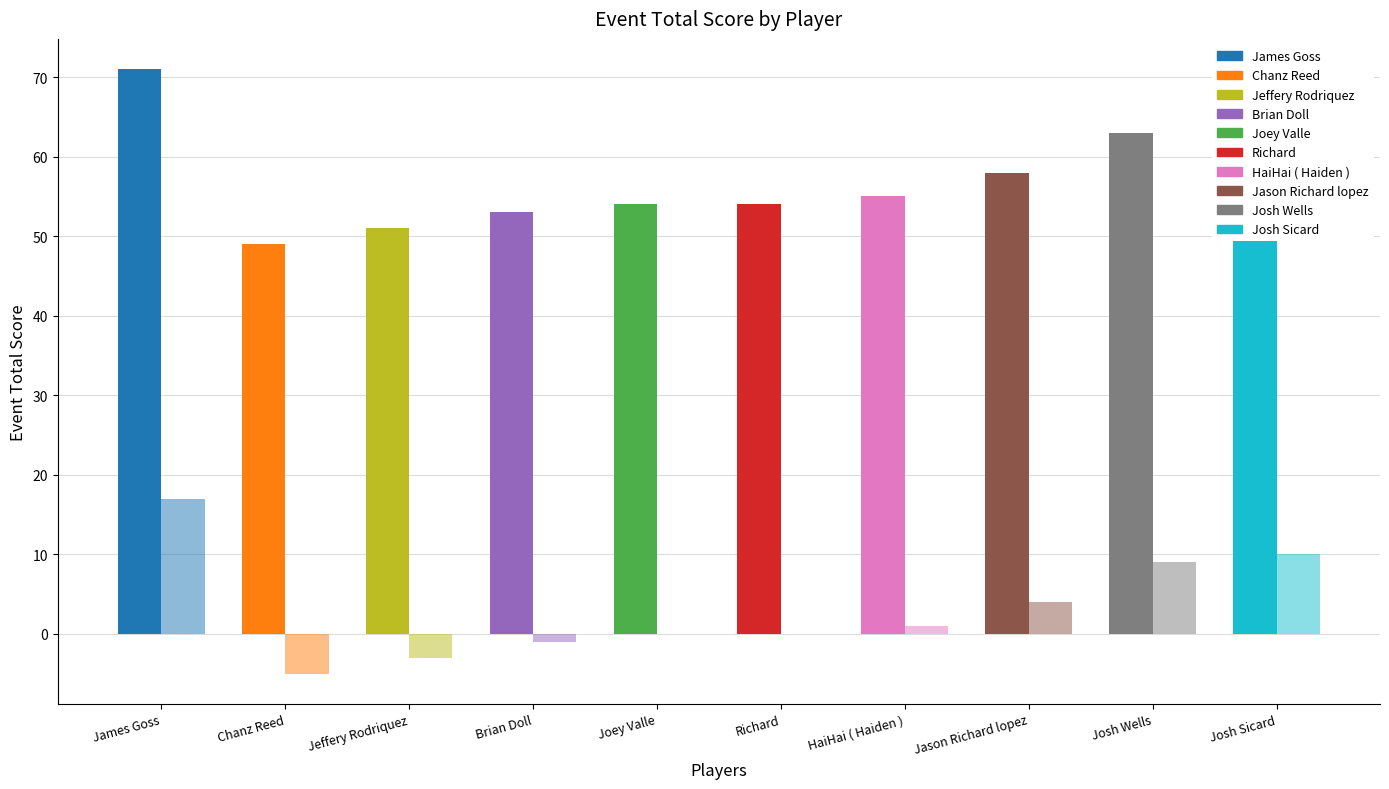

How many groups of bars are there?

10